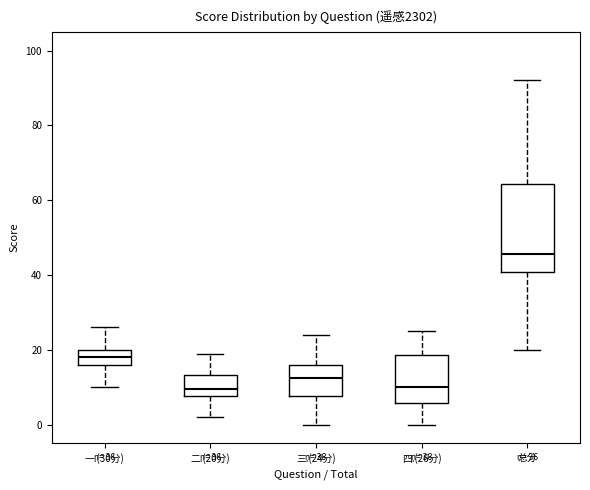

Which box's median line is the highest?

总分